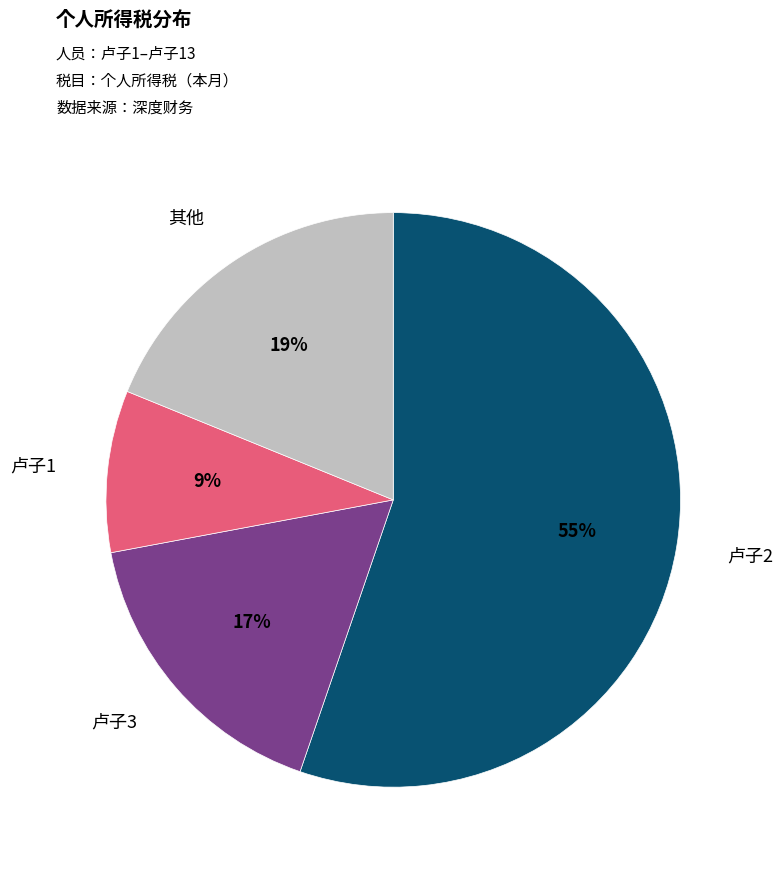

Does any single category account for the majority?

Yes